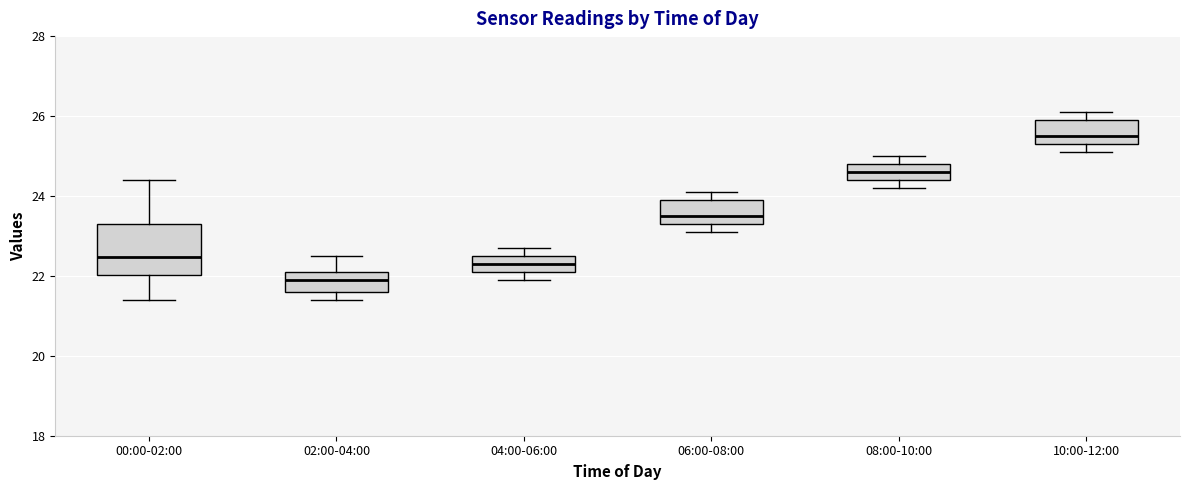

Comparing the boxes themselves (not the whiskers), which one is the tallest?

00:00-02:00